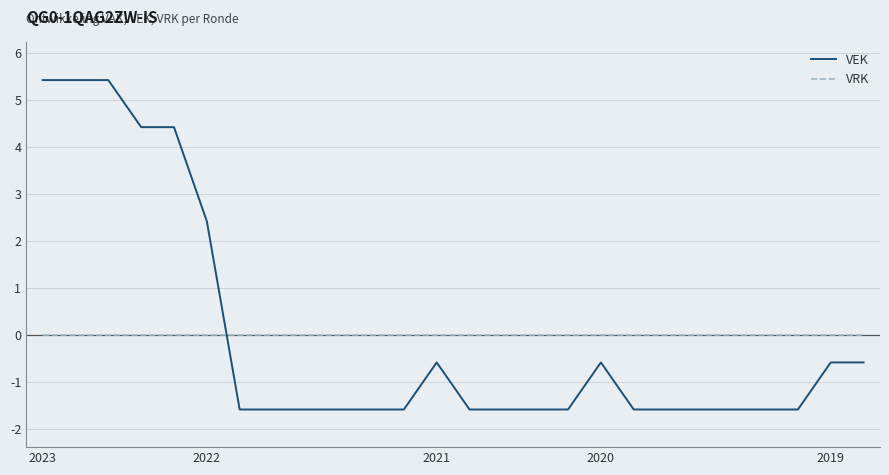

Reading left to right, list all the values displayed in this chart.

VEK: 5.4	5.4	5.4	4.4	4.4	2.4	-1.6	-1.6	-1.6	-1.6	-1.6	-1.6	-0.6	-1.6	-1.6	-1.6	-1.6	-0.6	-1.6	-1.6	-1.6	-1.6	-1.6	-1.6	-0.6	-0.6
VRK: 0.0	0.0	0.0	0.0	0.0	0.0	0.0	0.0	0.0	0.0	0.0	0.0	0.0	0.0	0.0	0.0	0.0	0.0	0.0	0.0	0.0	0.0	0.0	0.0	0.0	0.0